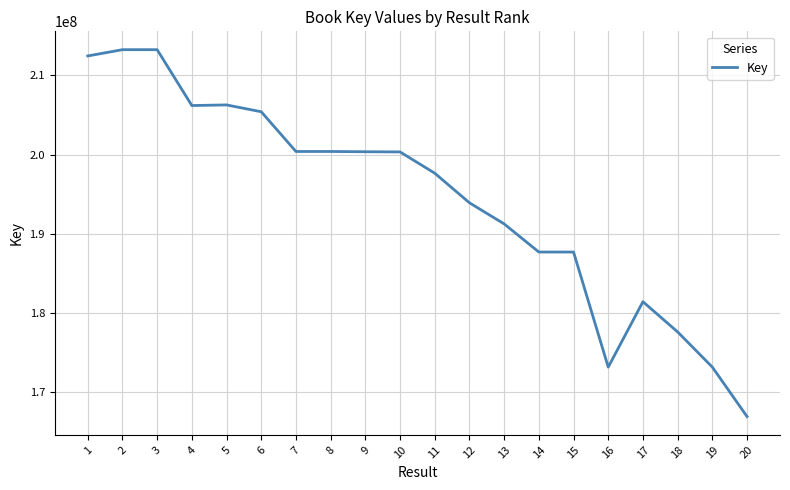

What is the average value?

194446473